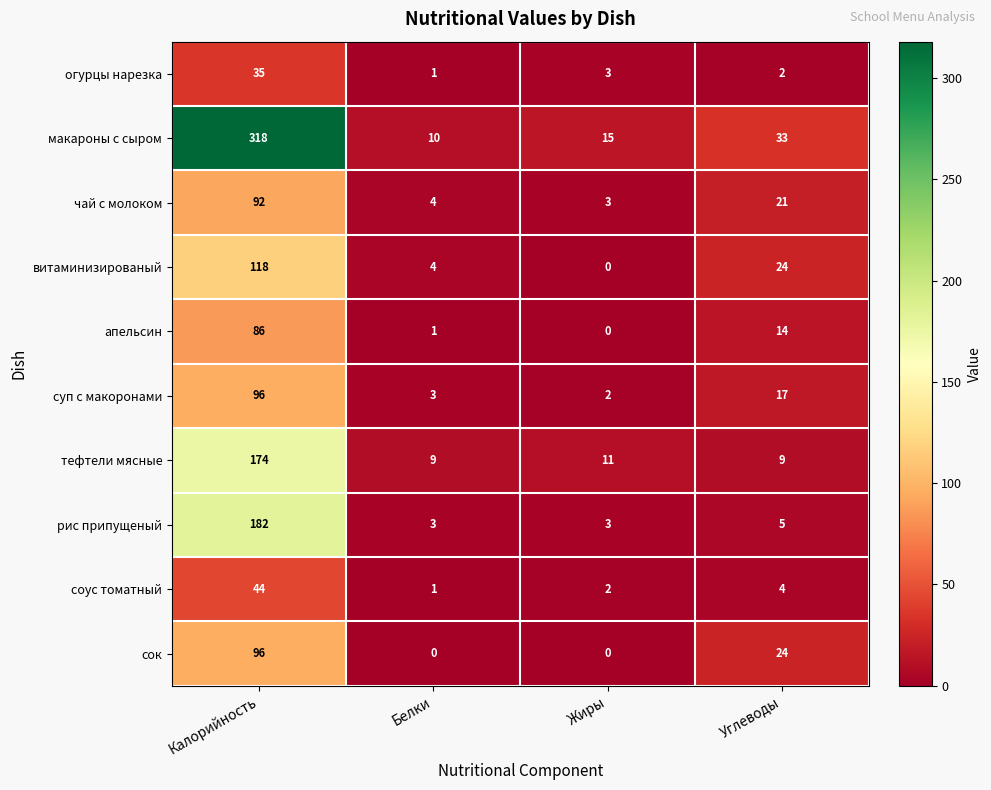

What is the greatest value displayed?

318